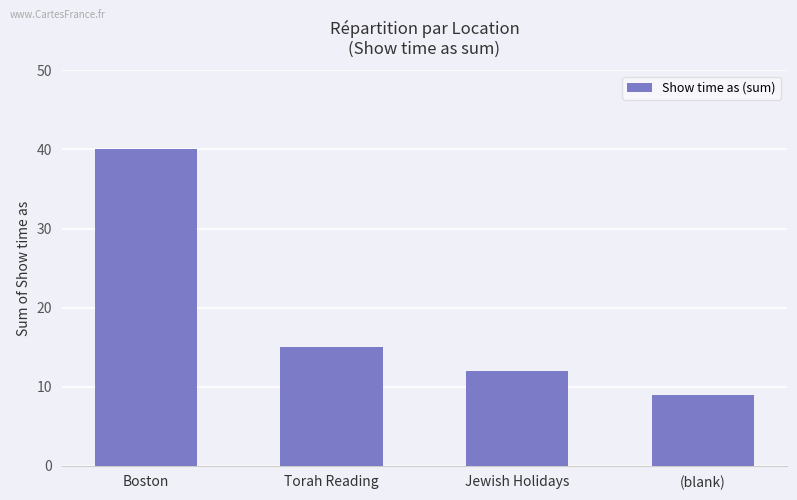

Rank the categories by value from lowest to highest.

(blank), Jewish Holidays, Torah Reading, Boston